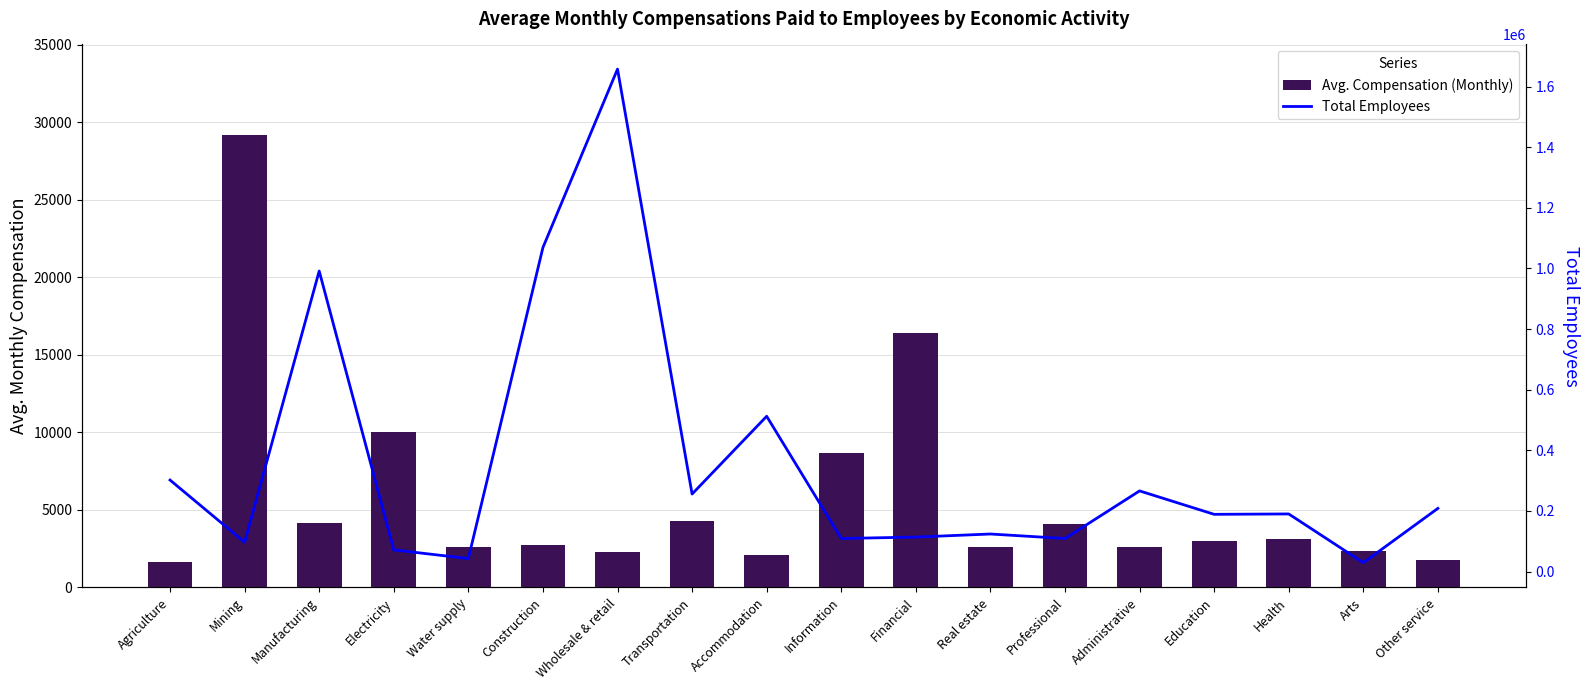

Reading left to right, extract all data points from this chart.

Avg. Compensation (Monthly): Agriculture=1611	Mining=29194	Manufacturing=4181	Electricity=10007	Water supply=2616	Construction=2727	Wholesale & retail=2280	Transportation=4271	Accommodation=2063	Information=8644	Financial=16395	Real estate=2573	Professional=4061	Administrative=2590	Education=2969	Health=3119	Arts=2331	Other service=1793
Total Employees: Agriculture=301856	Mining=96657	Manufacturing=991332	Electricity=71390	Water supply=42816	Construction=1068915	Wholesale & retail=1657485	Transportation=255642	Accommodation=512256	Information=108993	Financial=113697	Real estate=123794	Professional=108948	Administrative=265997	Education=188719	Health=189993	Arts=29178	Other service=208363